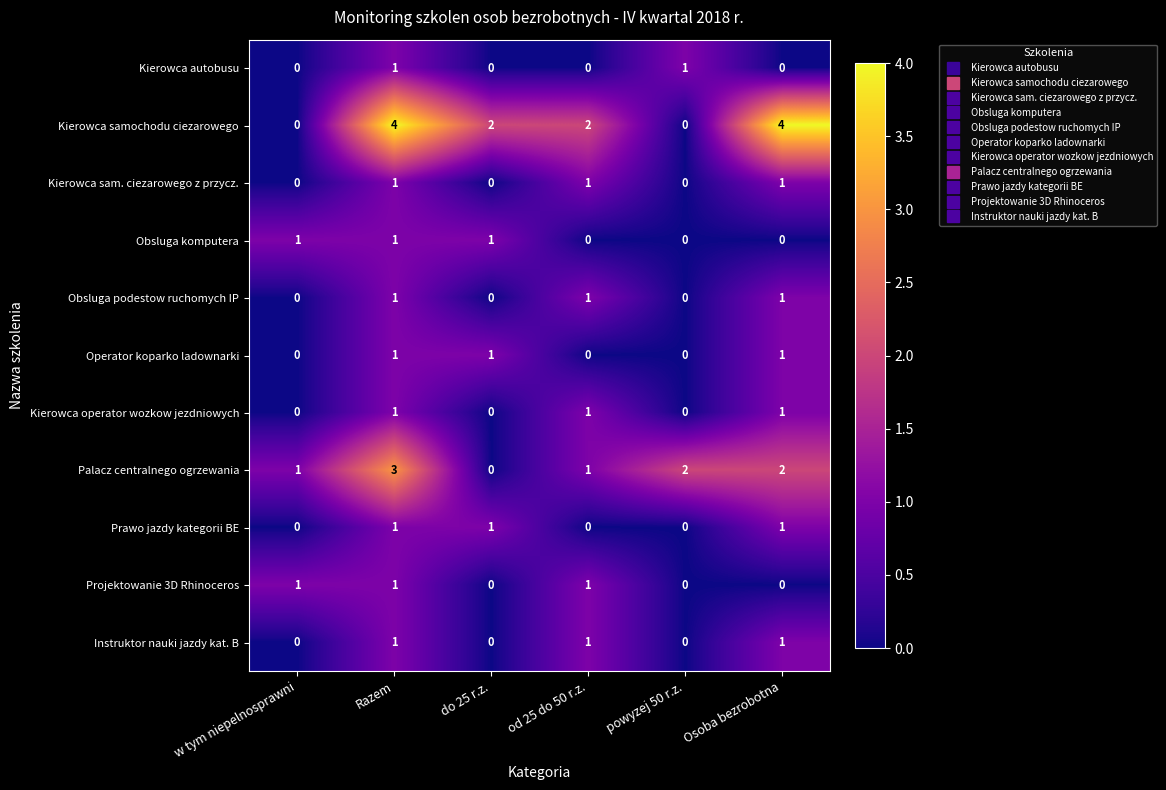

What is the spread (max minus min) of values at Osoba bezrobotna?

4